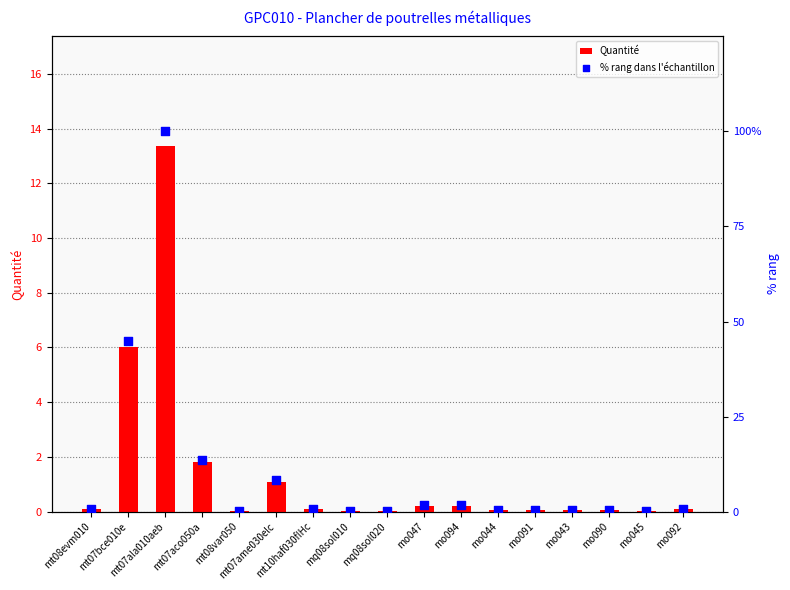

Which series reaches the minimum Y coordinate?

Quantité